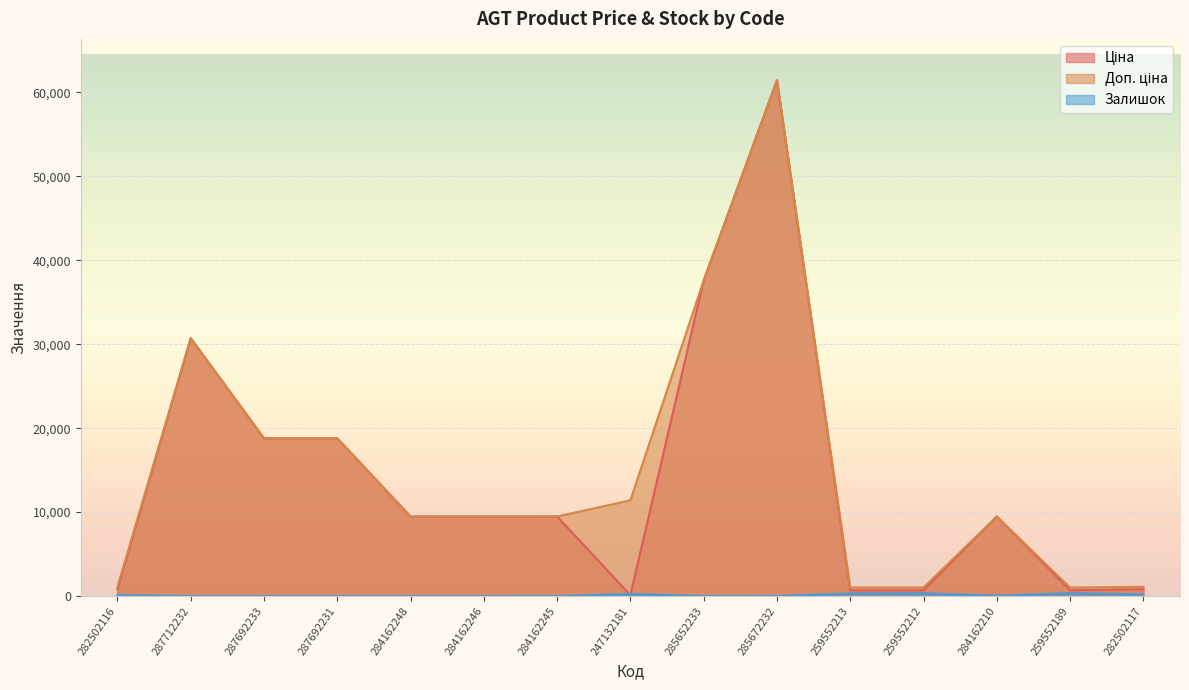

The Ціна series shows 382.6 at 282502117. True or false?

False